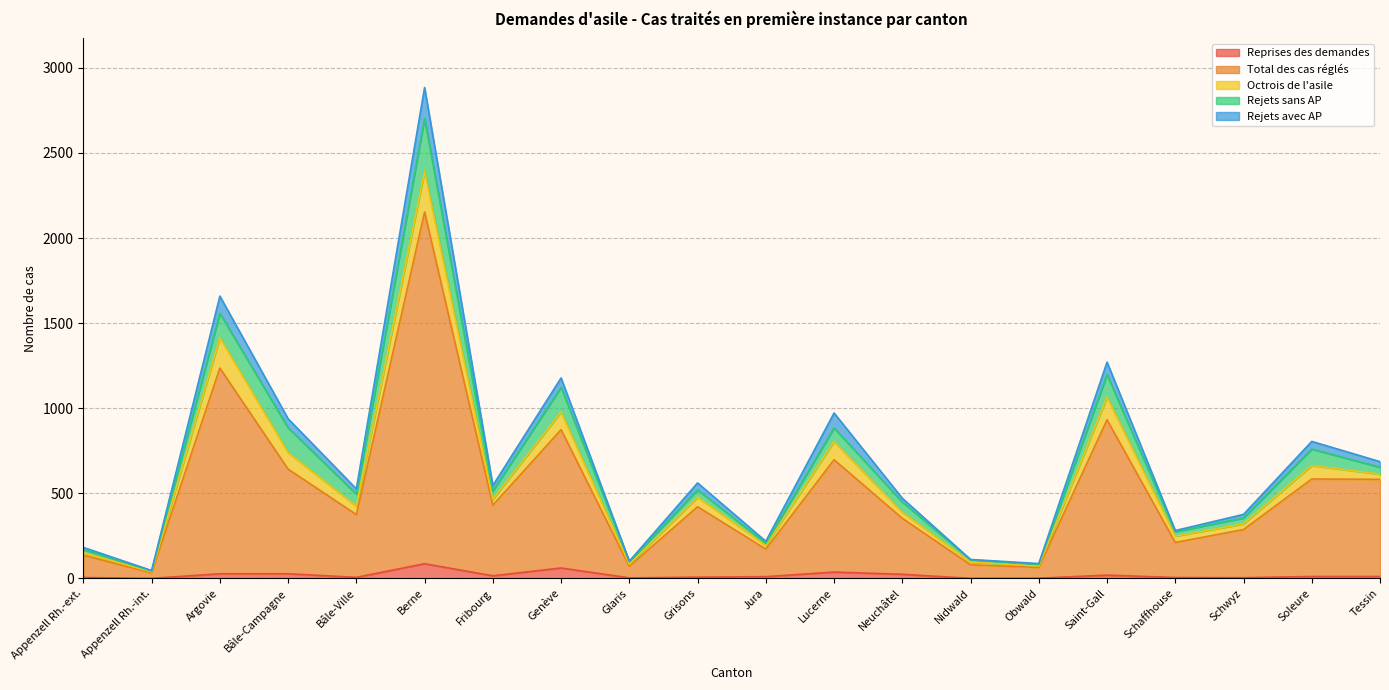

Does the chart have visible grid lines?

Yes